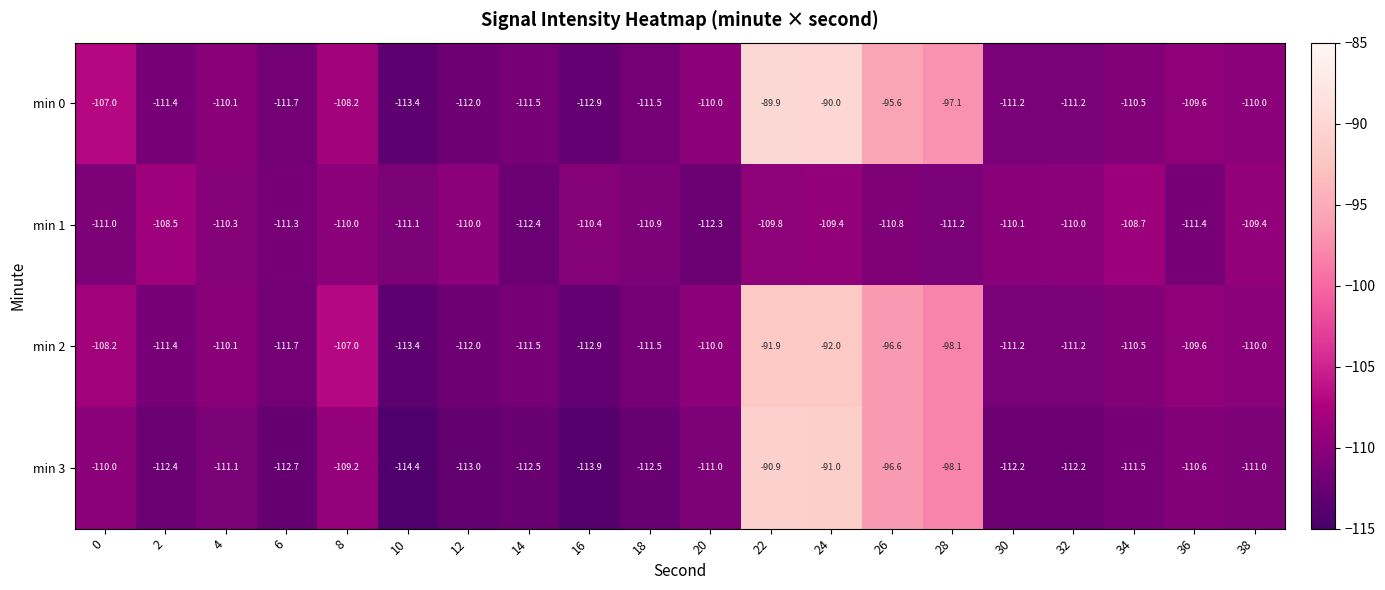

How many distinct data groups are displayed?

4